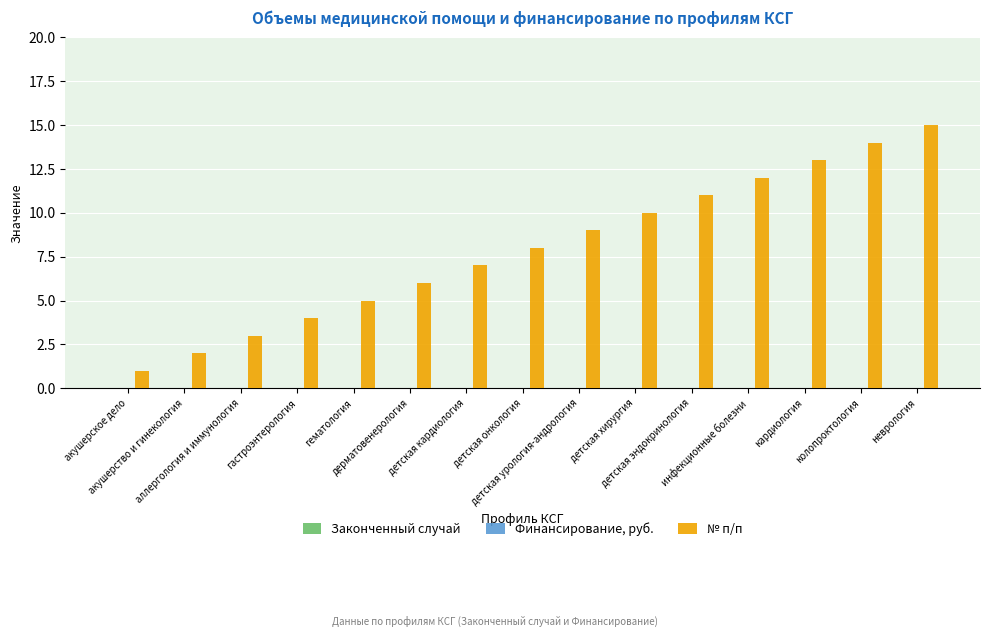

What is the greatest value displayed?

15